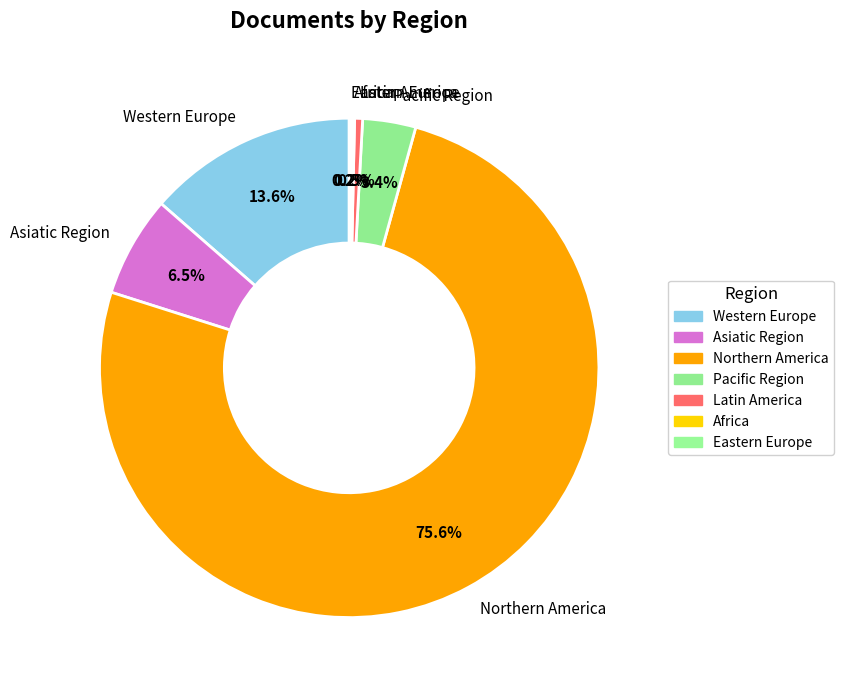

To the nearest percent, what is the difference between the largest and smallest slice percentages?

75%